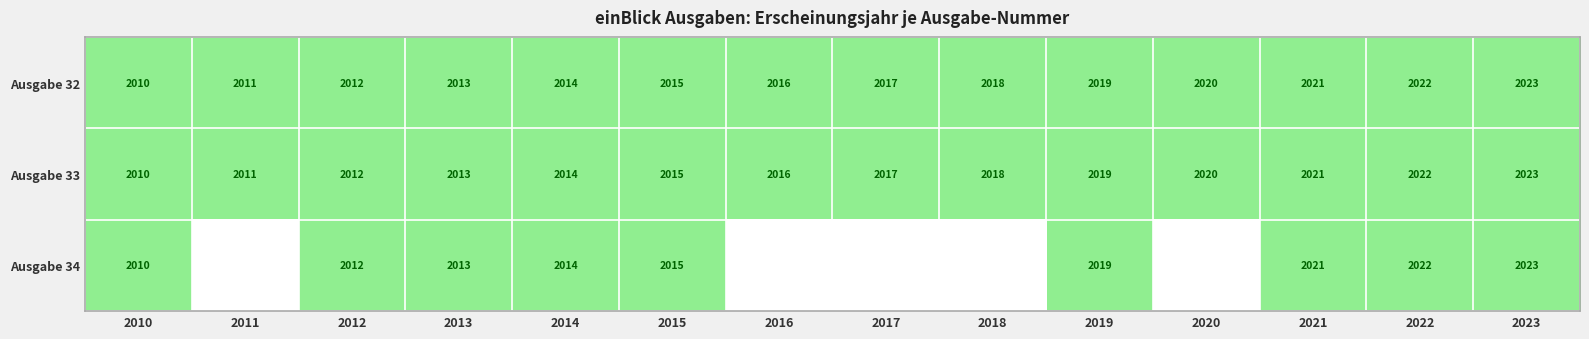

Rank the categories by Ausgabe 32 value from lowest to highest.

2010, 2011, 2012, 2013, 2014, 2015, 2016, 2017, 2018, 2019, 2020, 2021, 2022, 2023